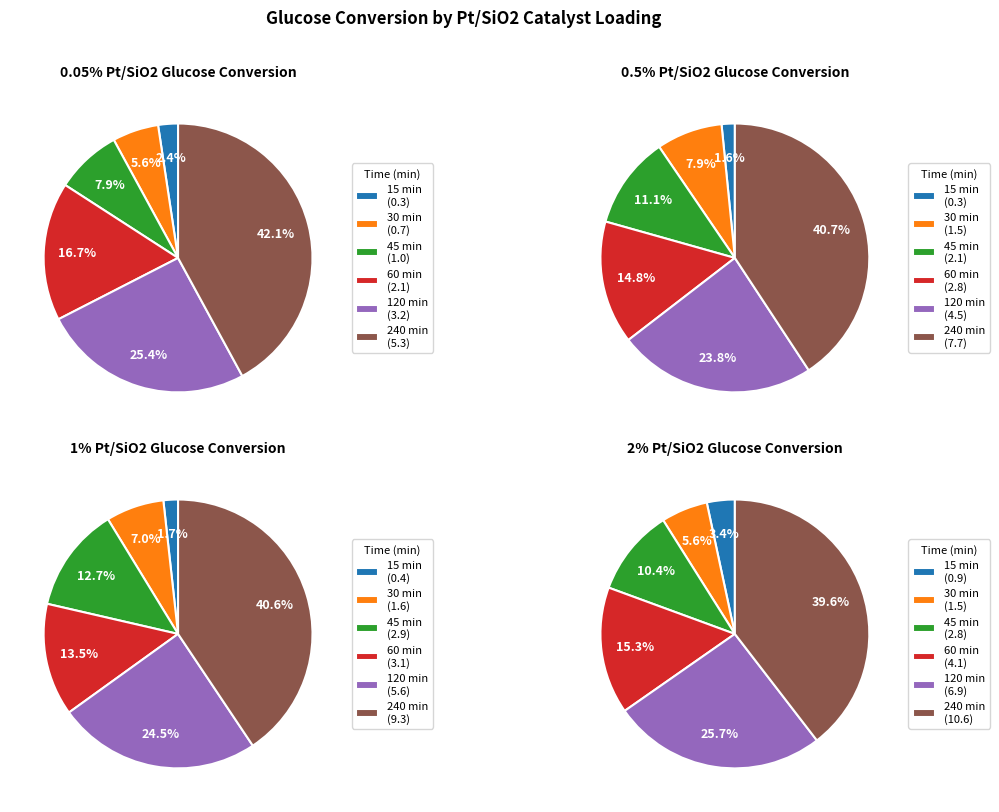

Does 60 account for over 50% of the chart?

No